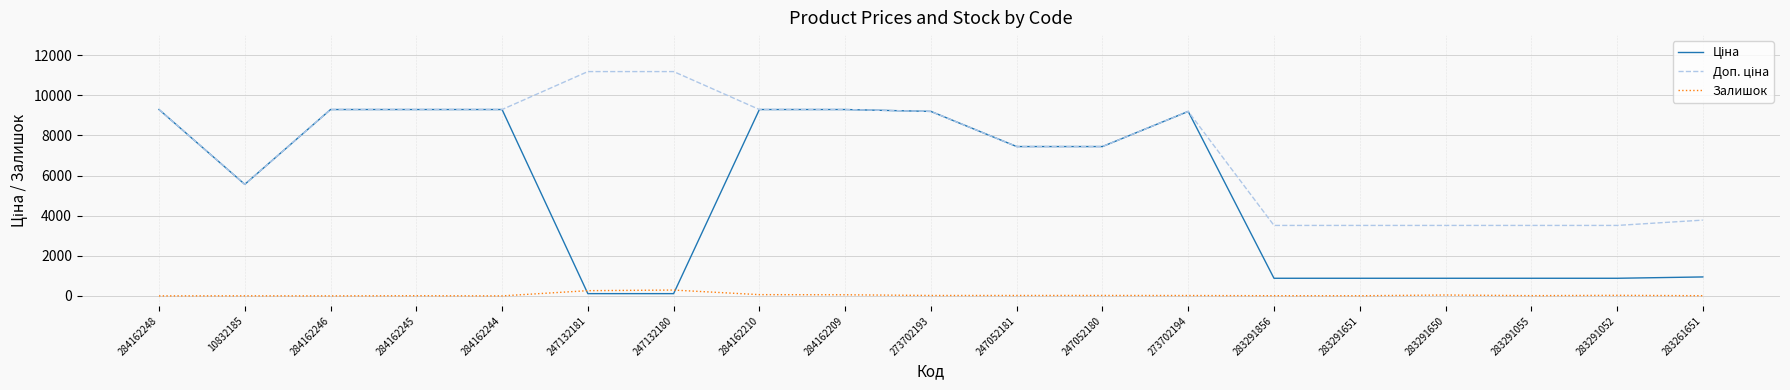

The value of Доп. ціна at 283291052 is 3511.9. True or false?

True